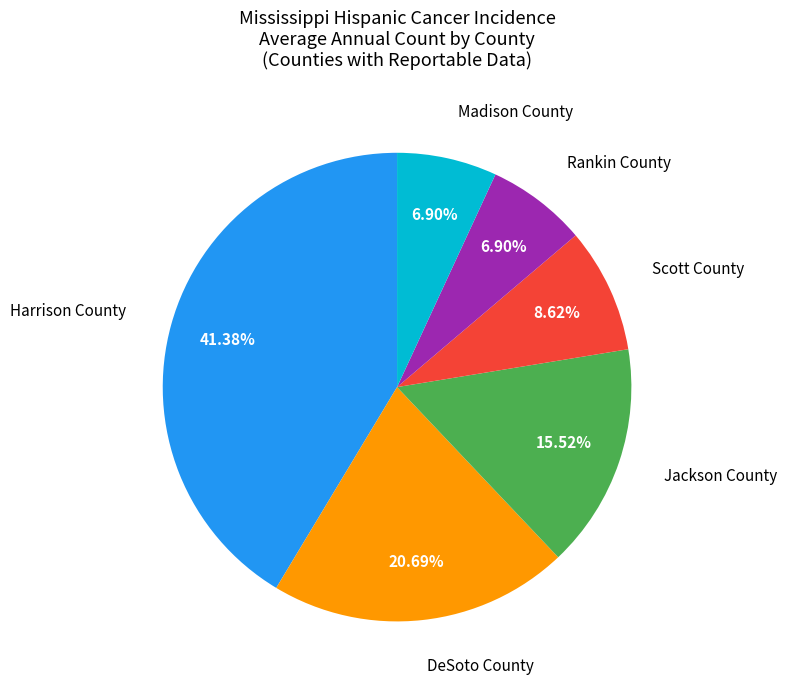

What is the total percentage of Harrison County and DeSoto County?

62.1%